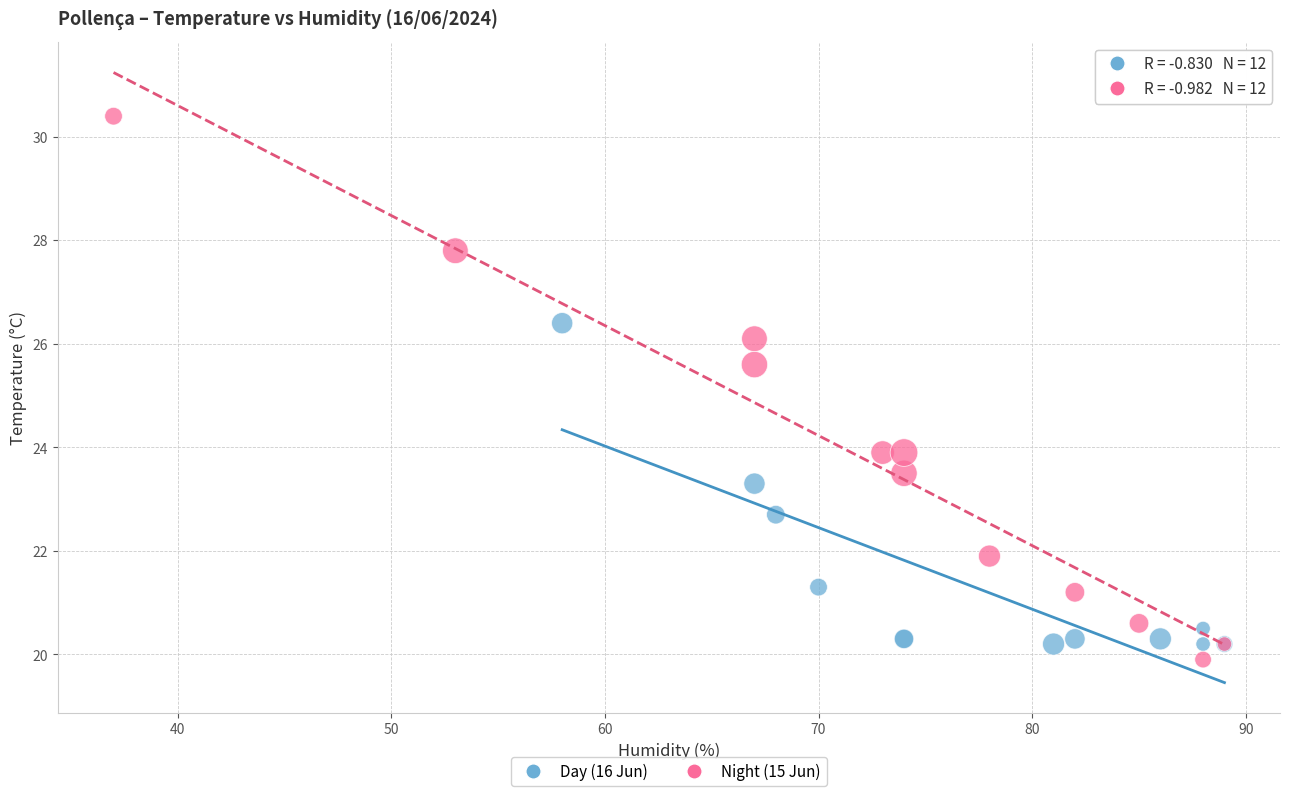

Which series contains the lowest Y value?

Night (15 Jun)